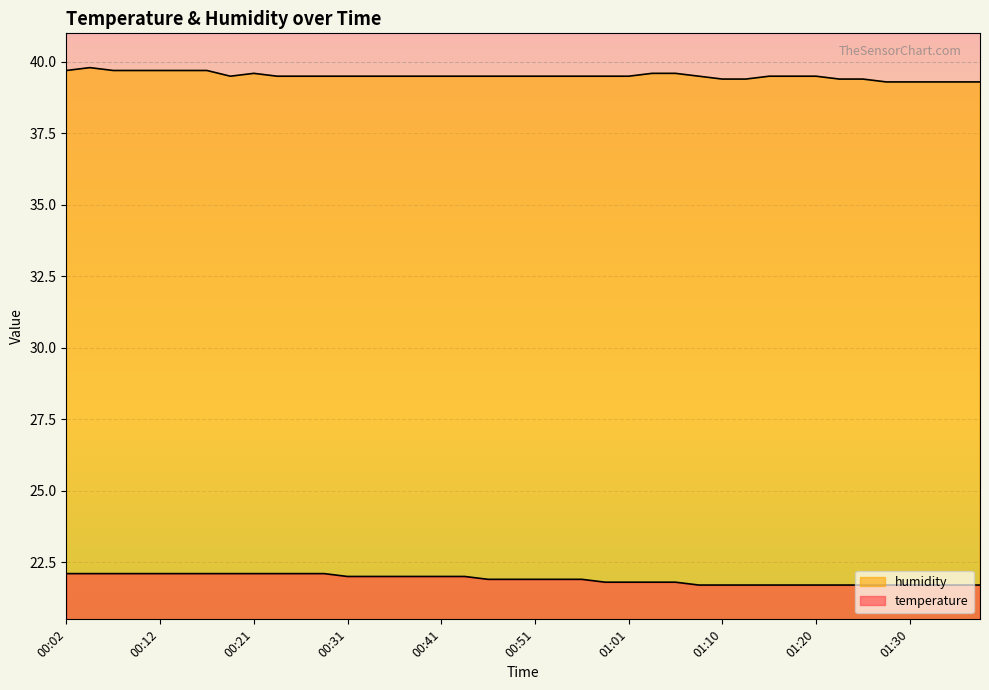

At which category is the sum across all series the highest?

00:04